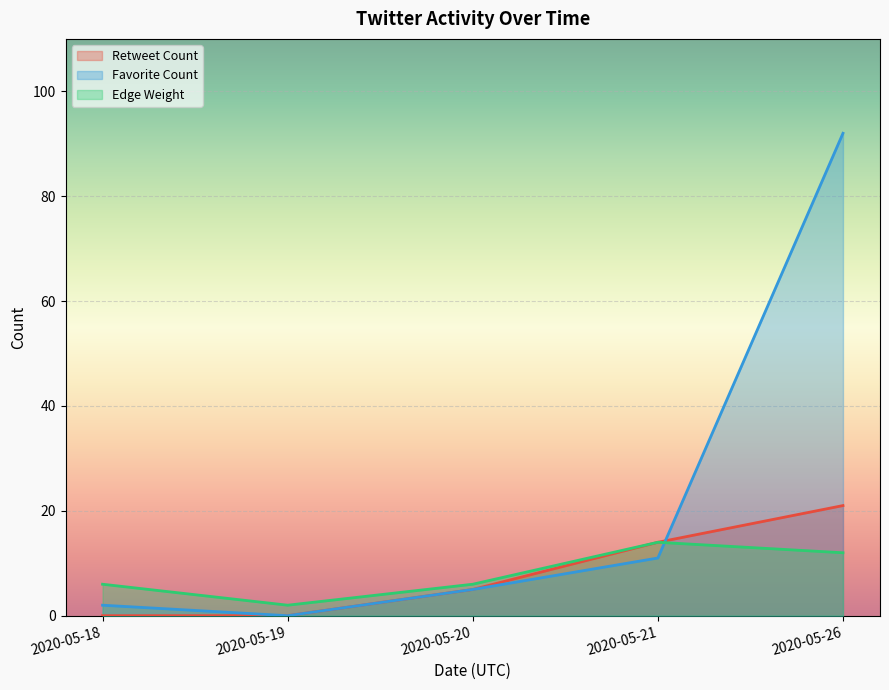

Does the chart display data point markers on the line(s)?

No